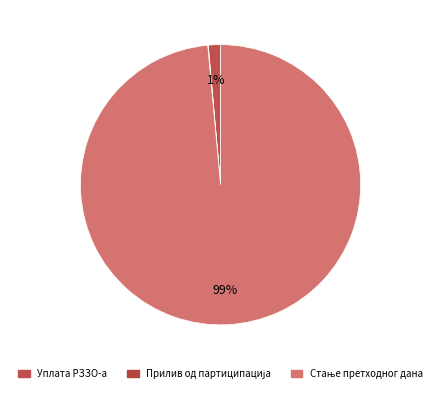

How many slices are in this pie chart?

3